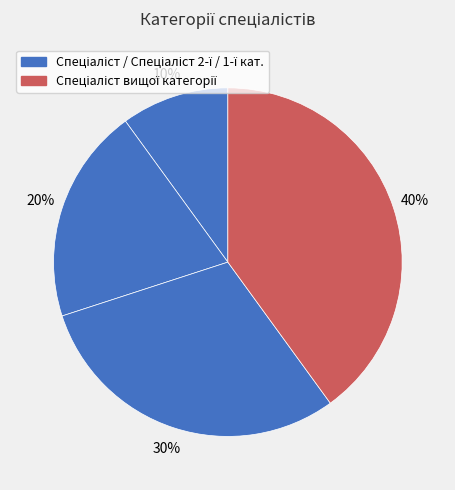

How many segments does this pie chart have?

4